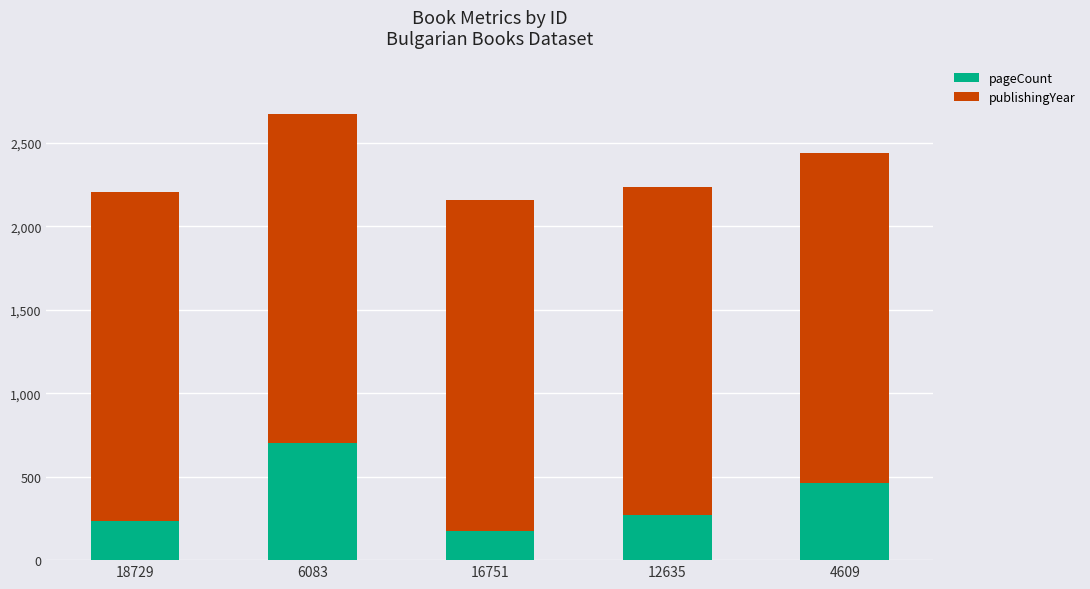

What is the minimum value for pageCount?

176